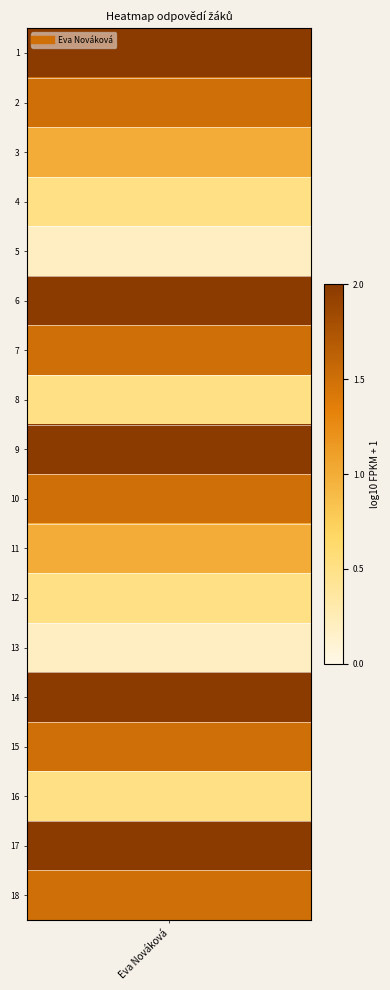

Count the number of data series in this chart.

1